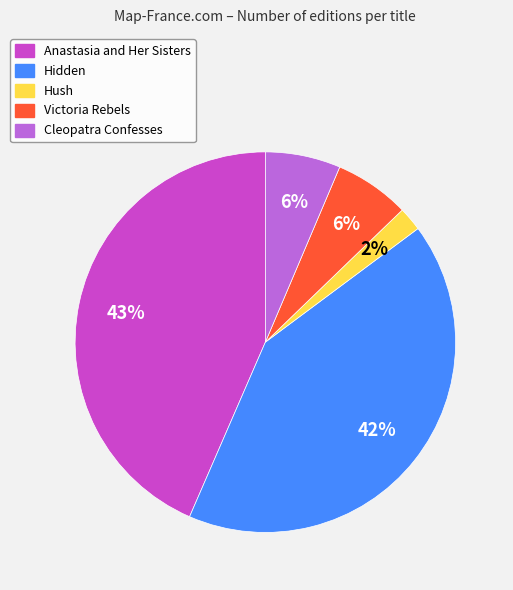

Is the sum of Hush and Cleopatra Confesses greater than half?

No